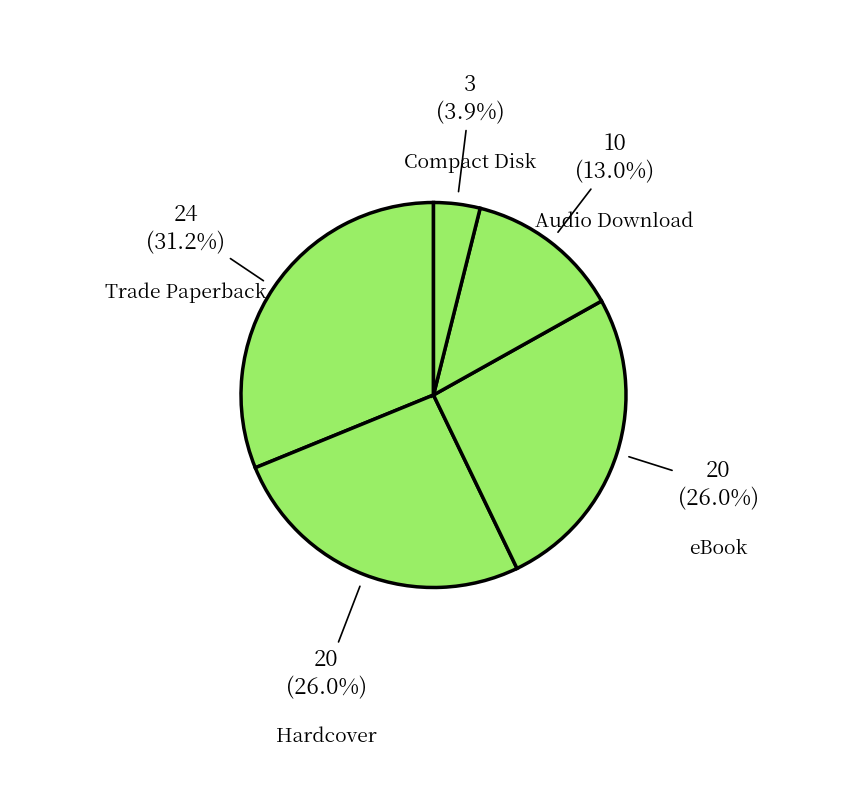

How many slices are in this pie chart?

5